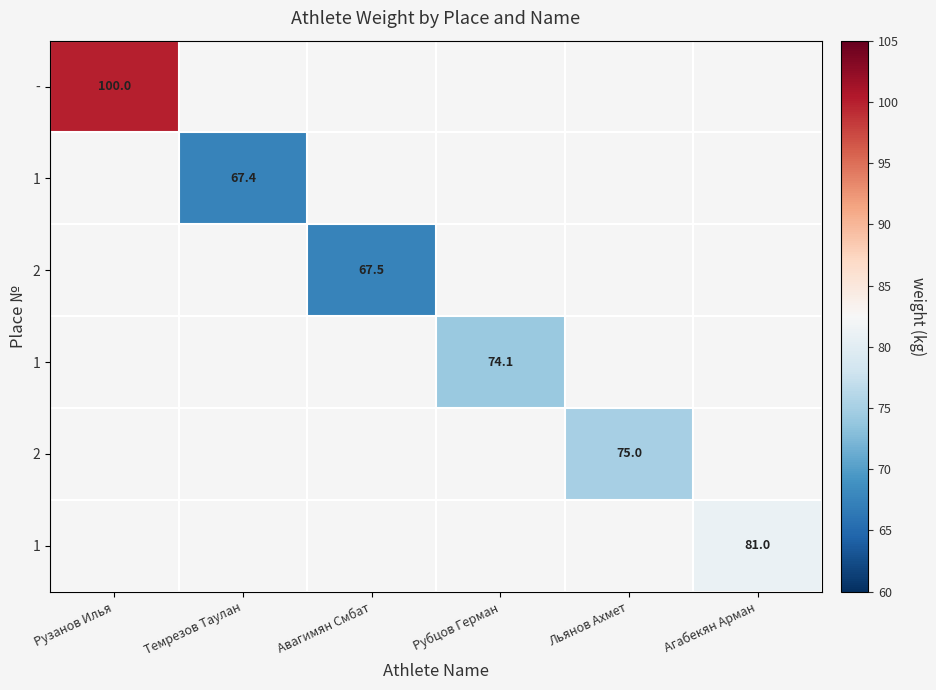

Count the number of categories in the chart.

6